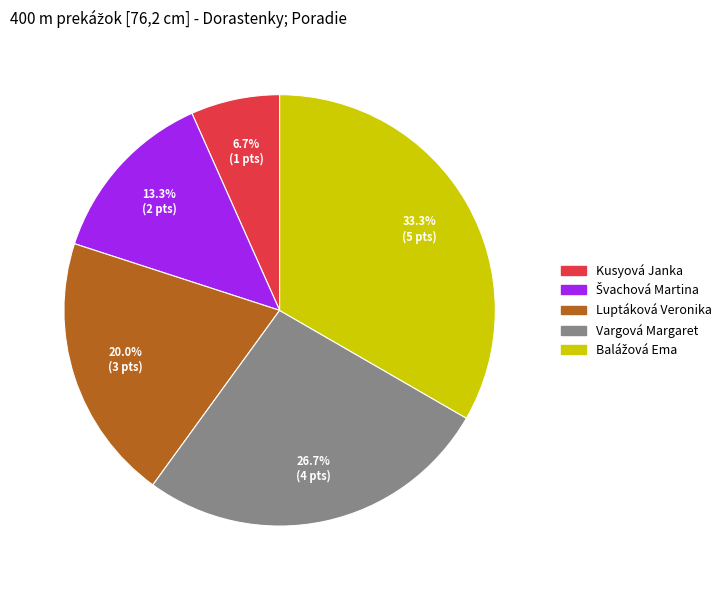

How much of the chart is everything except Kusyová Janka?

93.3%